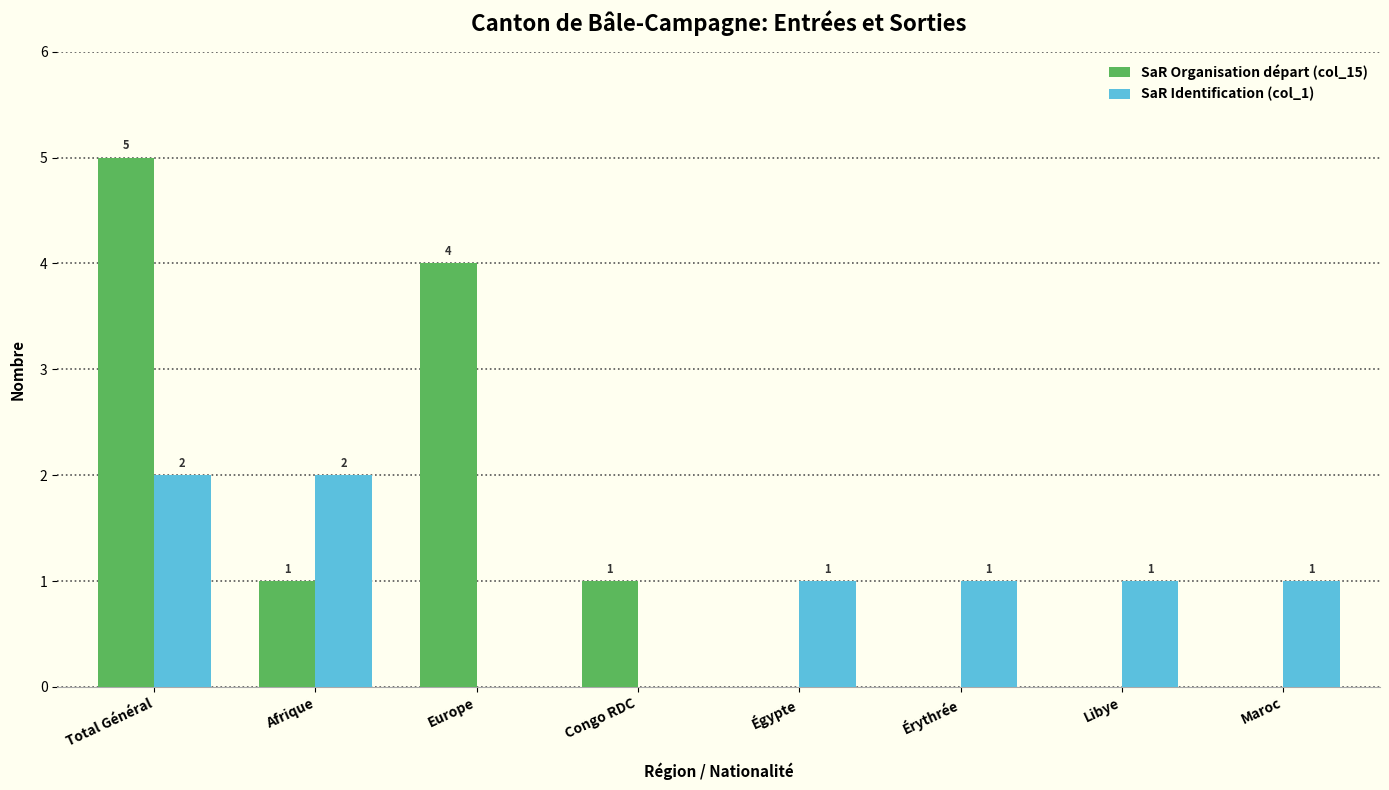

Reading left to right, extract all data points from this chart.

SaR Organisation départ (col_15): Total Général=5	Afrique=1	Europe=4	Congo RDC=1	Égypte=0	Érythrée=0	Libye=0	Maroc=0
SaR Identification (col_1): Total Général=2	Afrique=2	Europe=0	Congo RDC=0	Égypte=1	Érythrée=1	Libye=1	Maroc=1